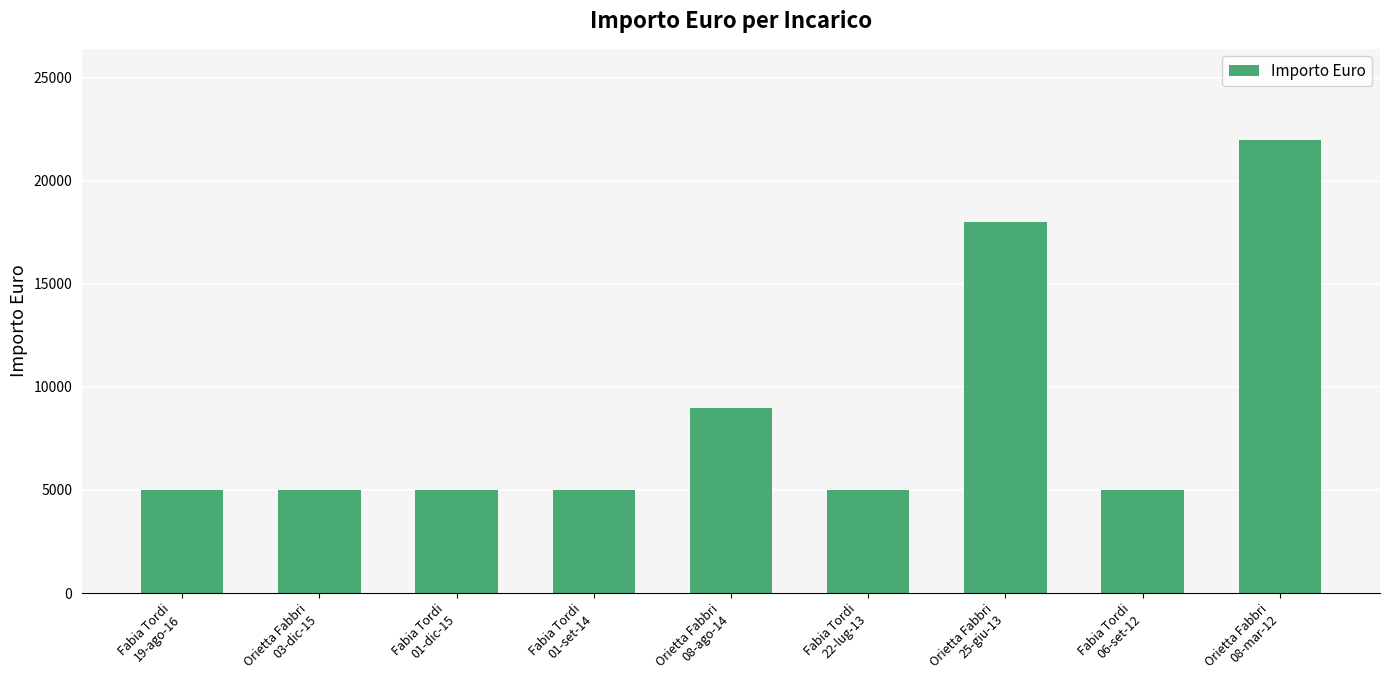

What is the smallest value displayed?

5000